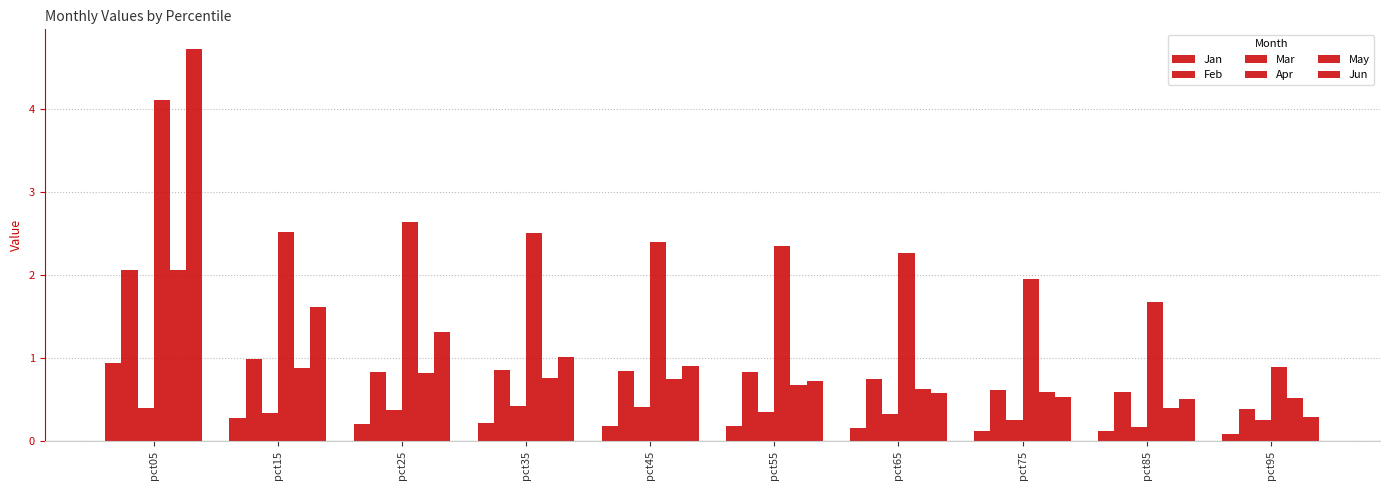

Is it true that Apr equals 2.5 at pct35?

True